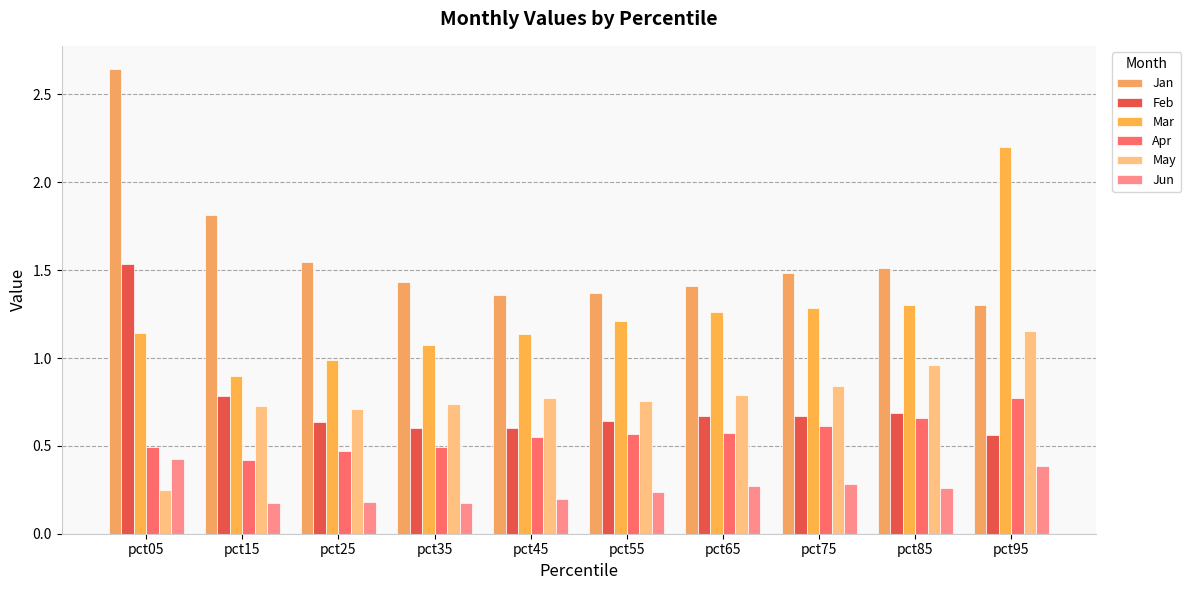

The Jan series shows 1.3 at pct95. True or false?

True